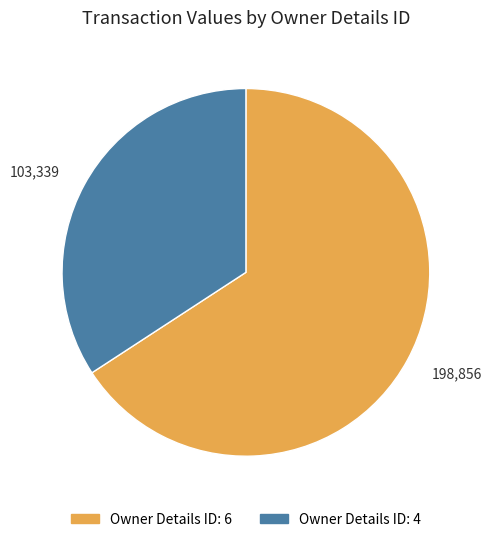

The 198,856 slice represents 55% of the pie. True or false?

False